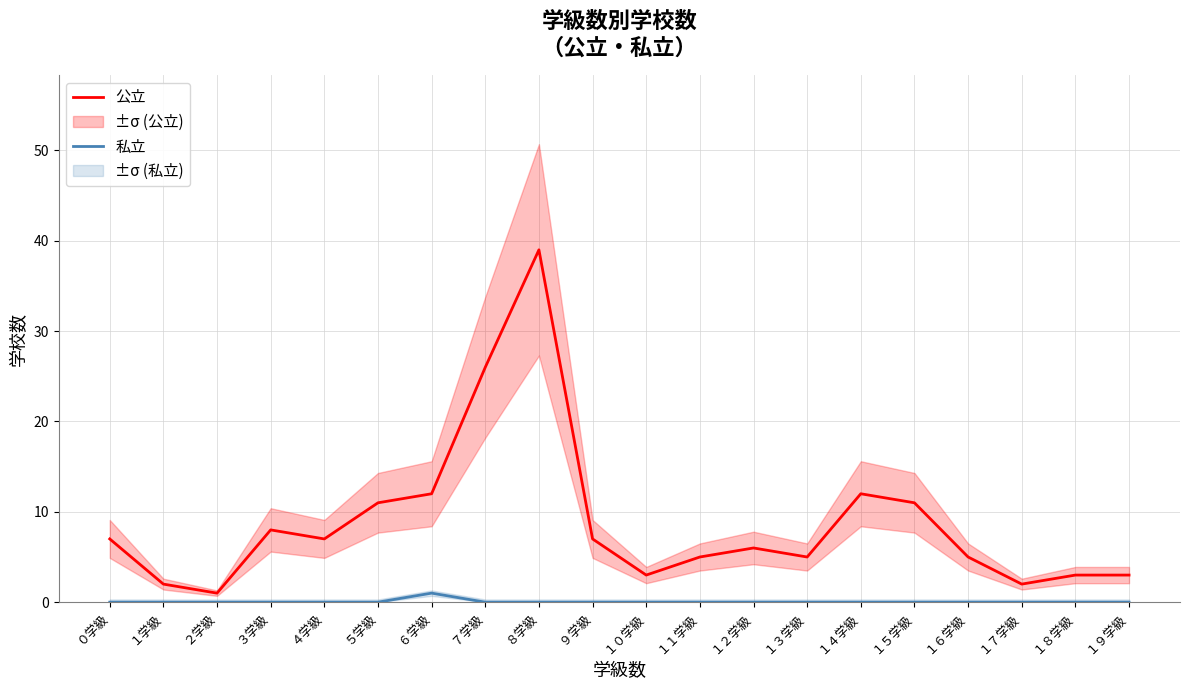

Which series has the widest spread of values?

公立